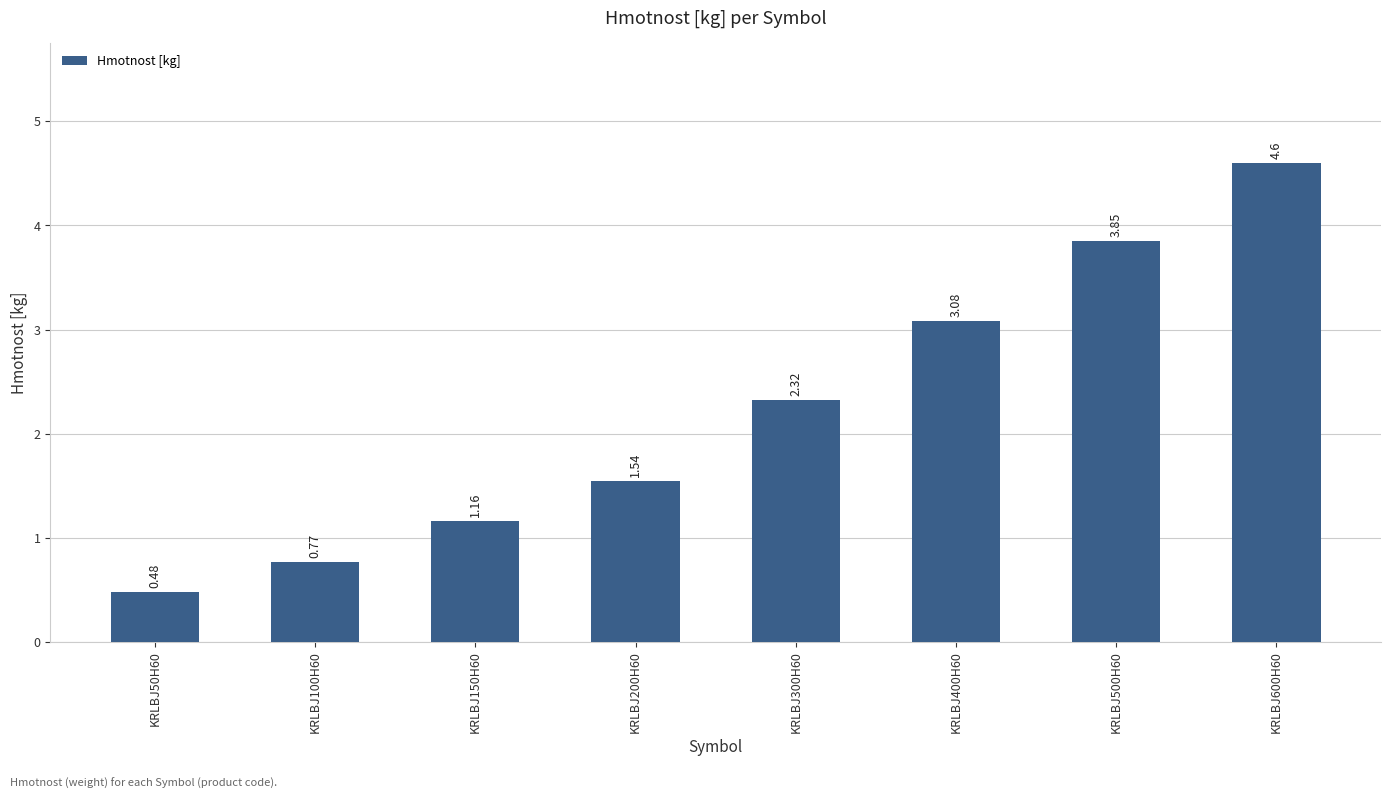

What is the sum of all values?

17.8